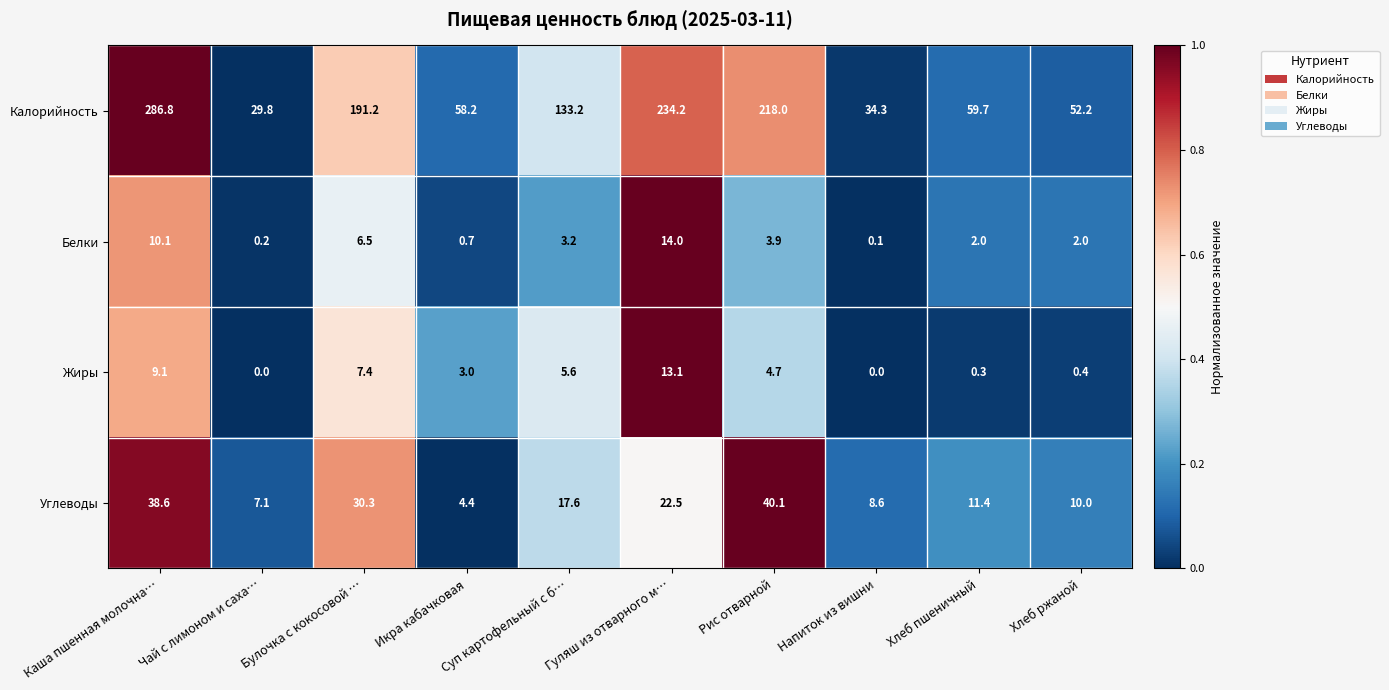

At Рис отварной, list the series in order from smallest to largest.

Белки, Жиры, Углеводы, Калорийность